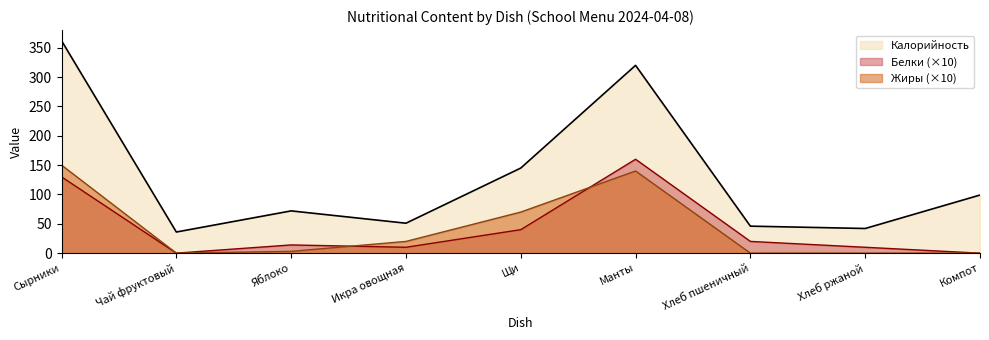

Rank the series at Щи from highest to lowest value.

Калорийность, Жиры (×10), Белки (×10)